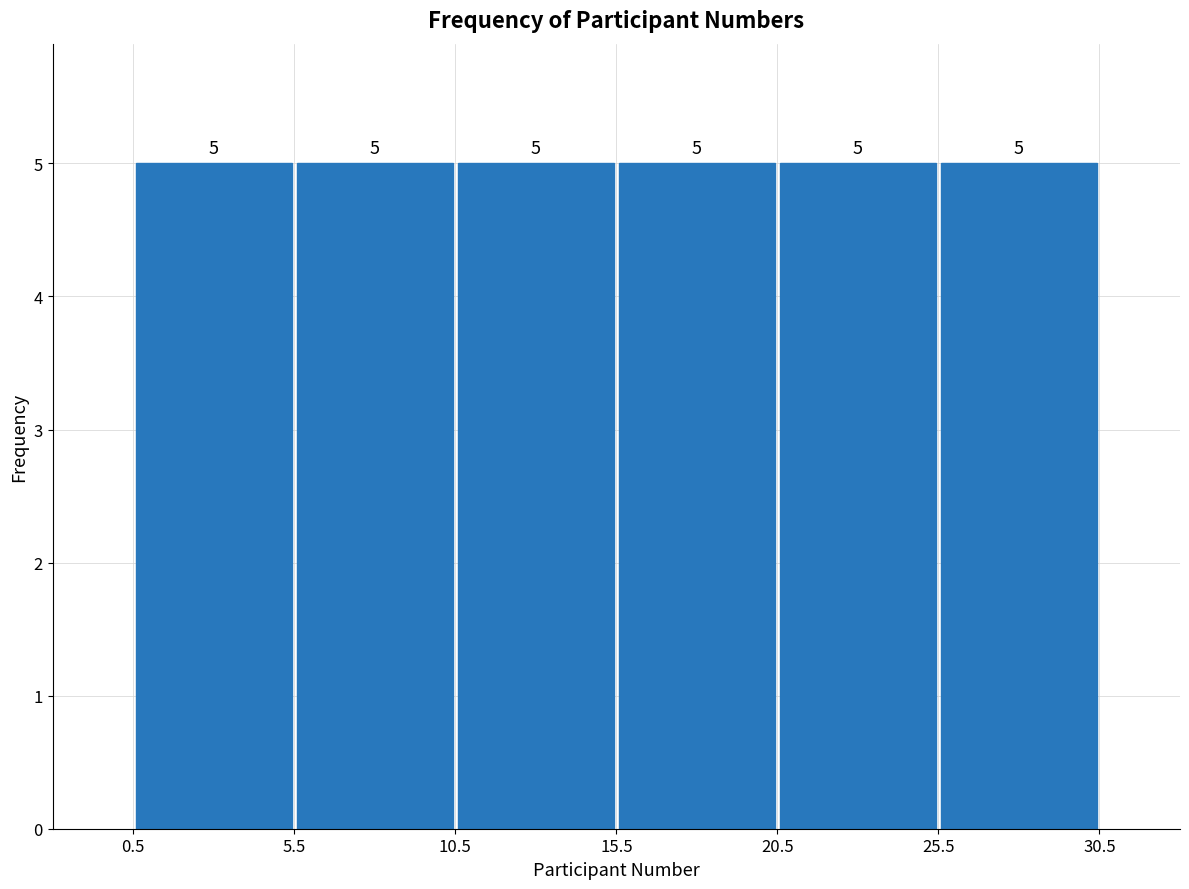

What is the height of the bar covering 10.5 to 15.5 on the x-axis?

5